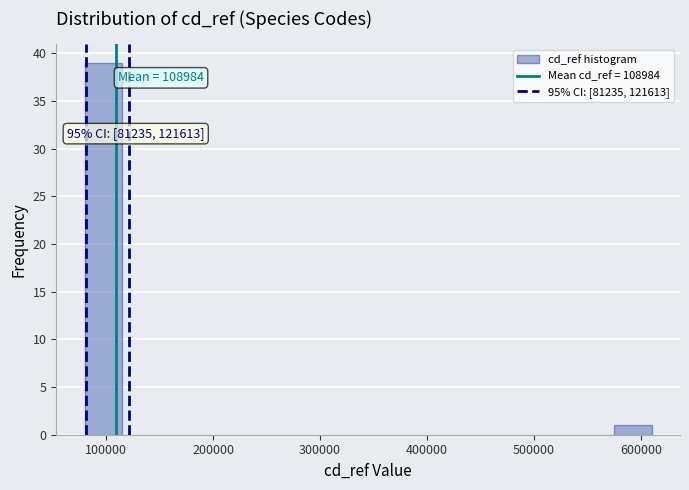

Around what value on the x-axis is the tallest bar? Give the approximate position of its centre, as read against the axis.

100000